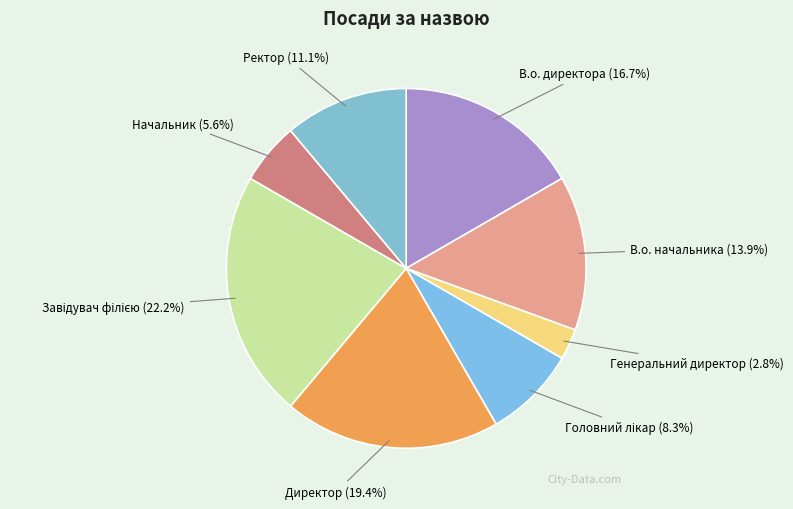

What is the smallest slice in the pie chart?

Генеральний директор